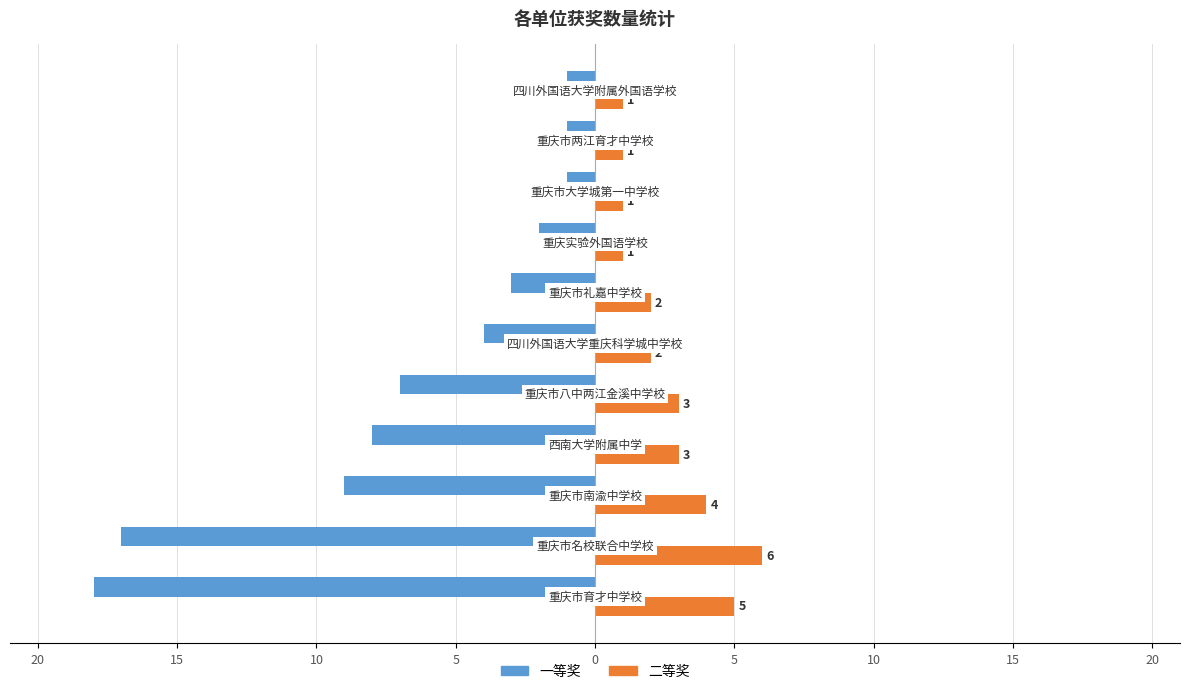

Rank the series by their average value, from highest to lowest.

二等奖, 一等奖